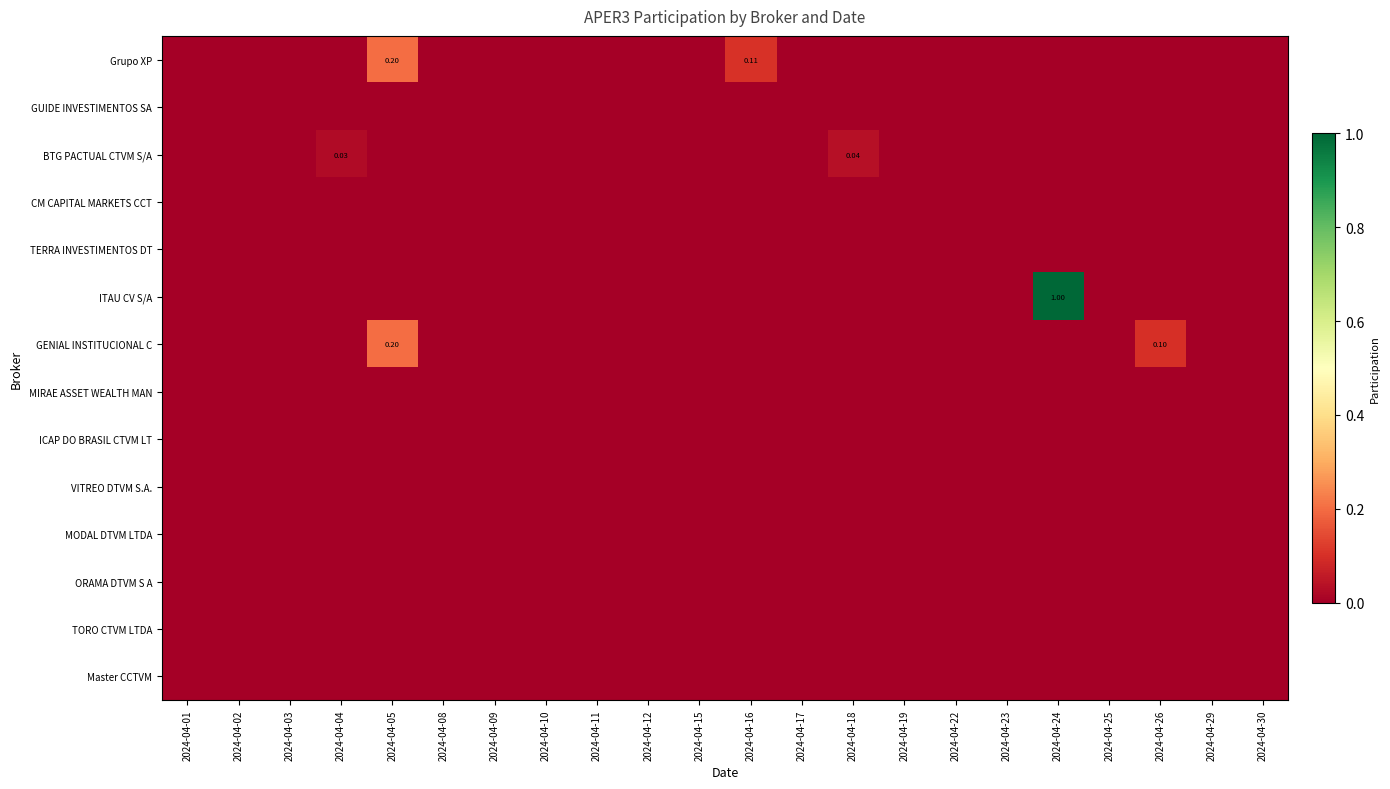

Which series has the widest spread of values?

ITAU CV S/A